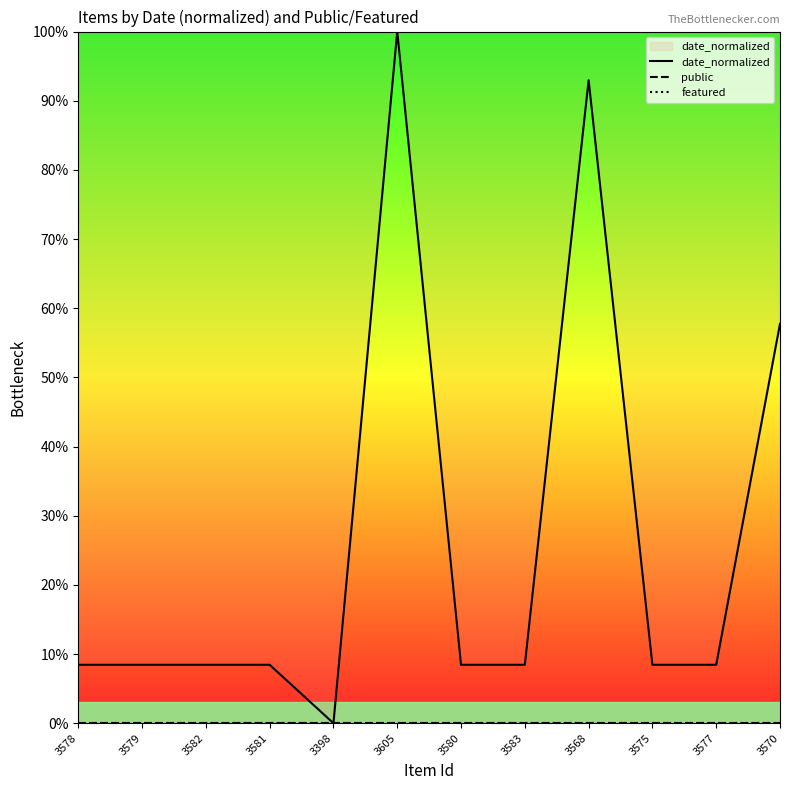

What is the difference between the second highest and second lowest values in the date_normalized series?

84.5